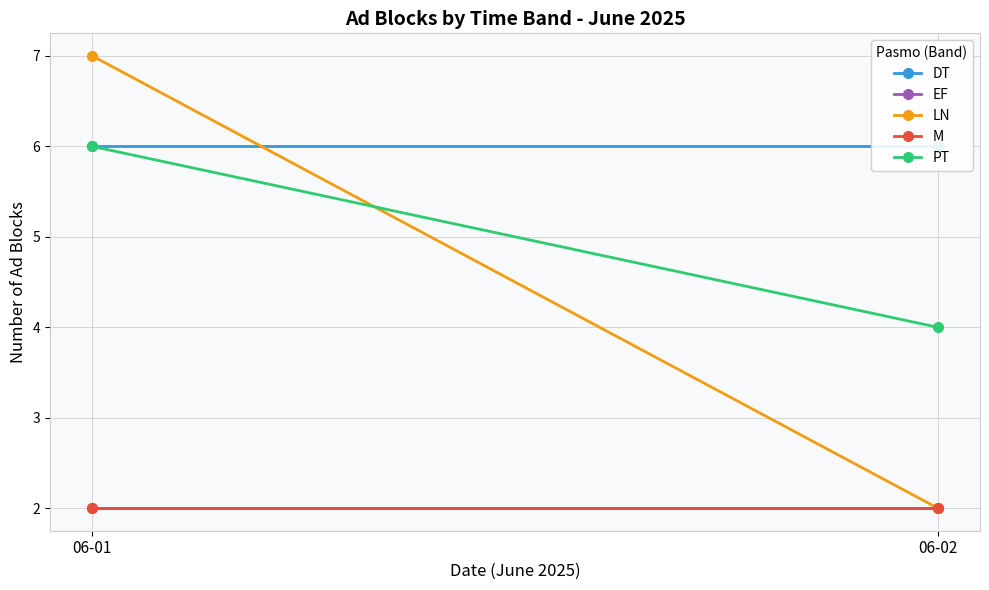

What is the approximate value of EF at 06-01?

2